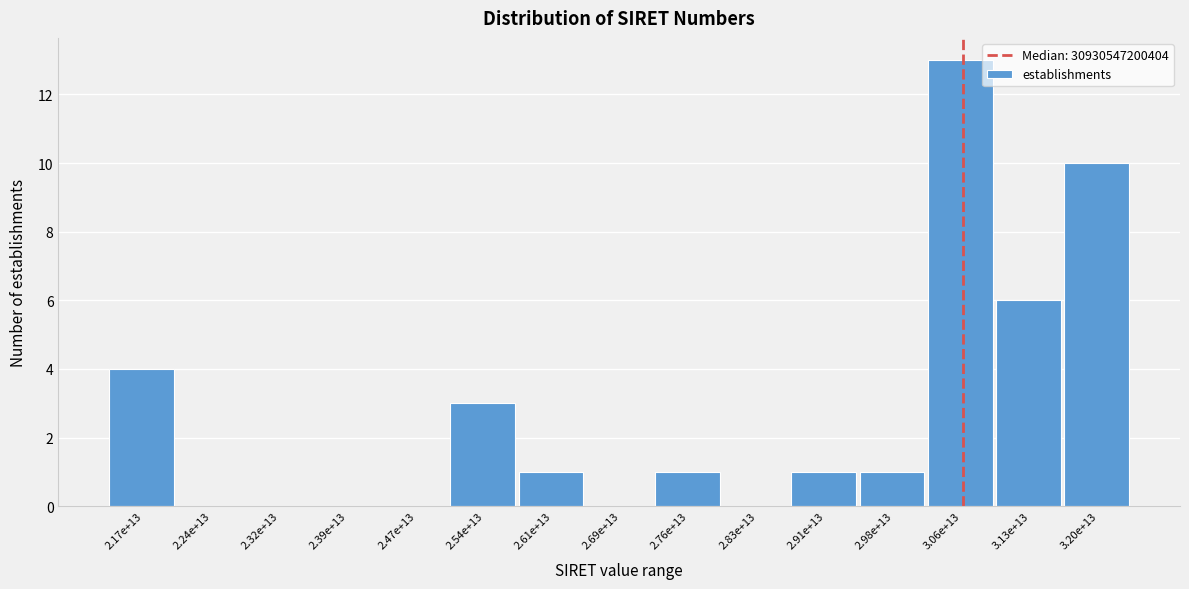

Reading right to left, extract all data points from this chart.

3.20e+13=10	3.13e+13=6	3.06e+13=13	2.98e+13=1	2.91e+13=1	2.83e+13=0	2.76e+13=1	2.69e+13=0	2.61e+13=1	2.54e+13=3	2.47e+13=0	2.39e+13=0	2.32e+13=0	2.24e+13=0	2.17e+13=4